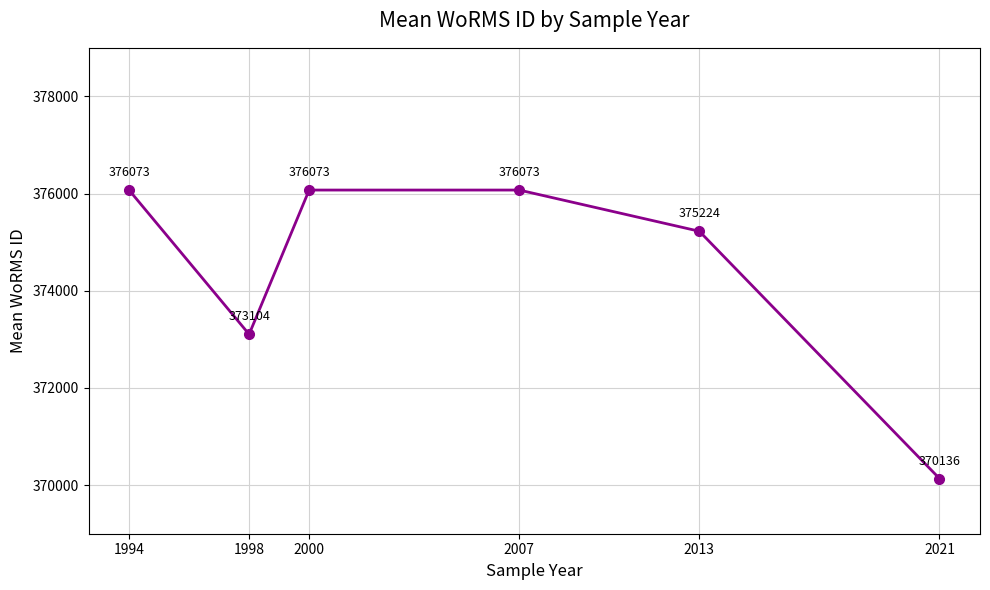

At which category does the data reach its first local valley?

1998